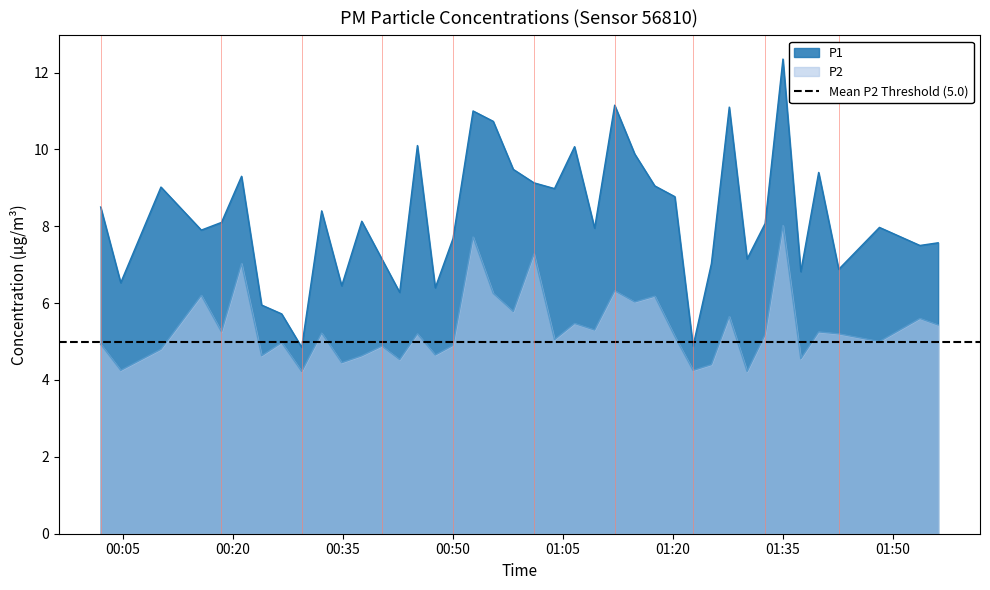

True or false: P2 and P1 intersect in this chart.

False